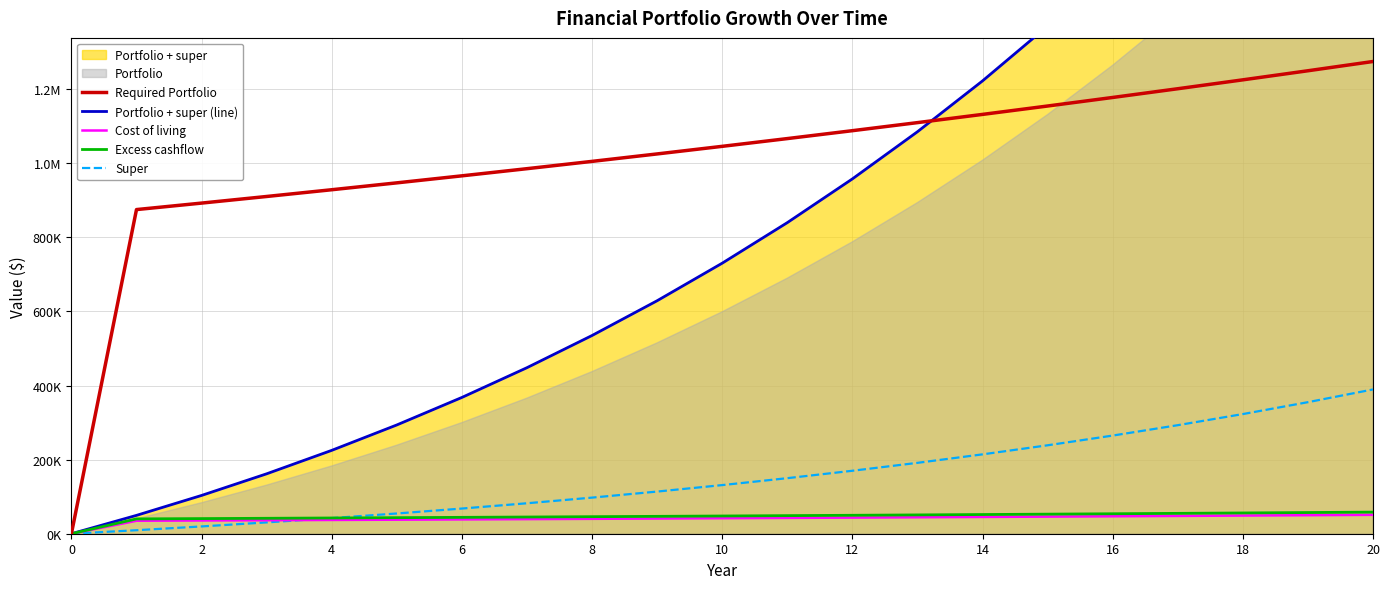

Is it true that Cost of living equals 84559.0 at 19?

False